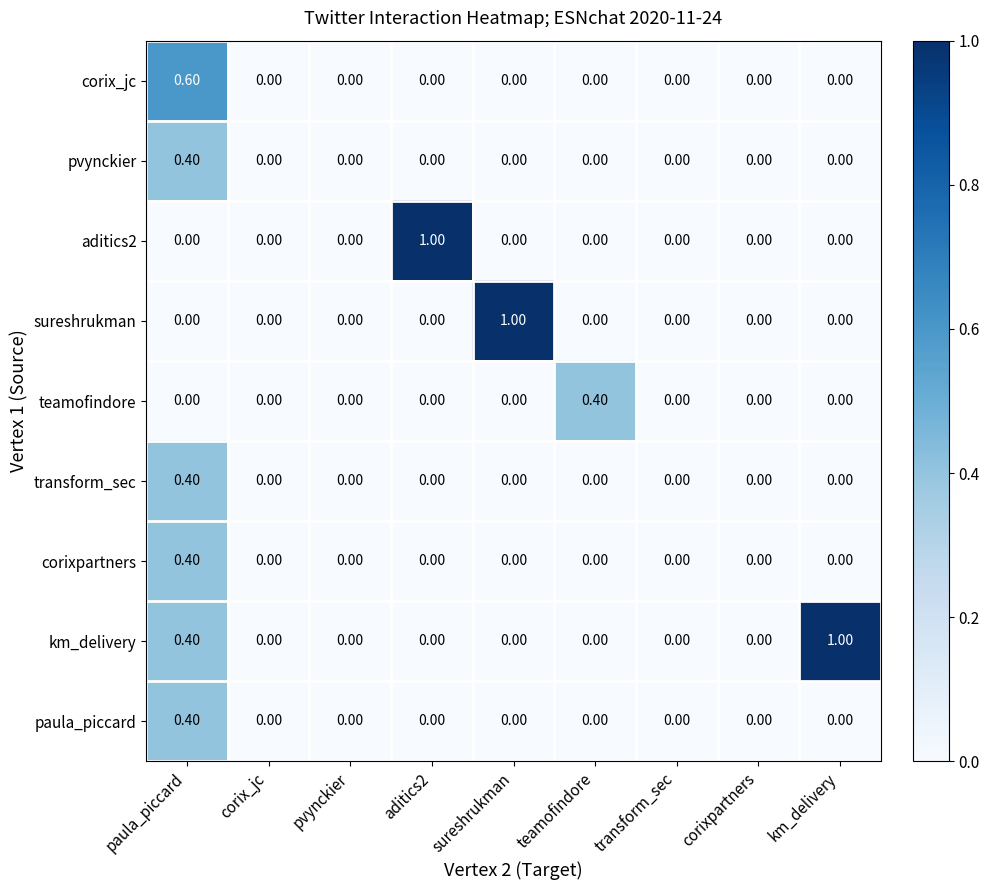

What is the sum of the km_delivery values at teamofindore and km_delivery?

1.0